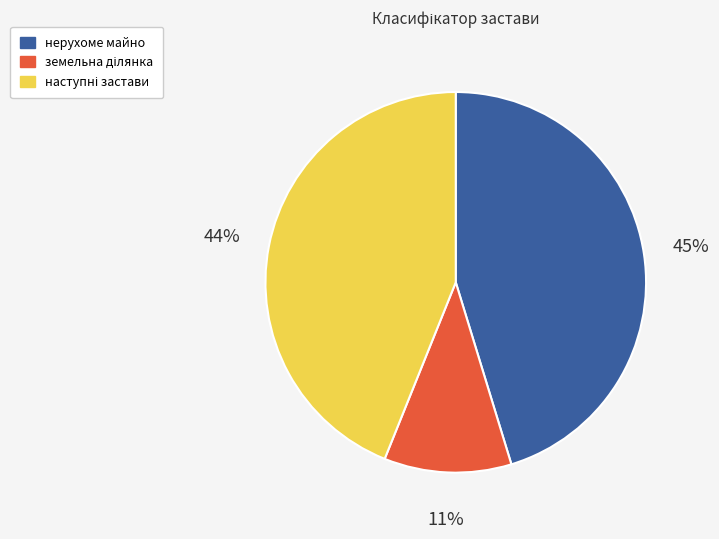

What is the largest slice in the pie chart?

нерухоме майно